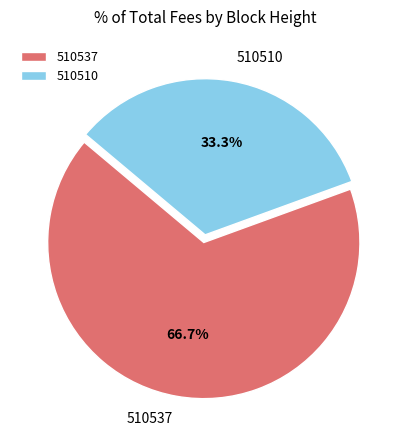

Approximately how many times larger is the value at 510510 compared to 510537?

0.5